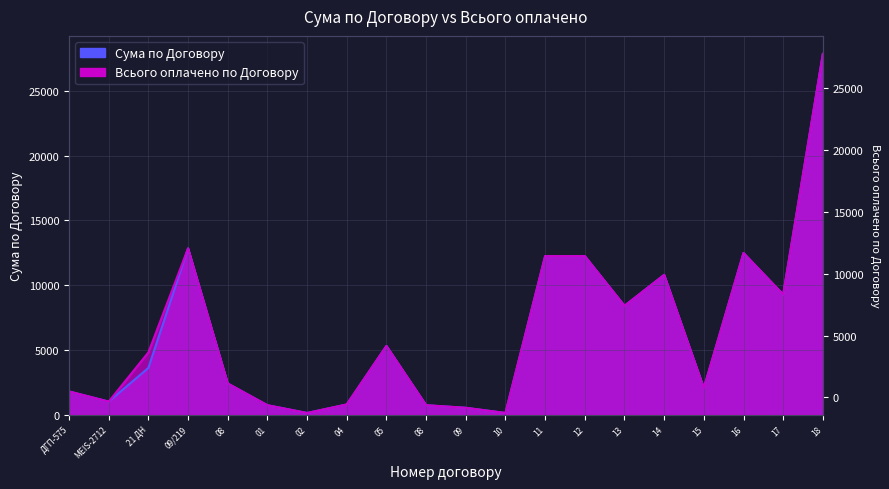

Rank the series at 12 from lowest to highest value.

Сума по Договору, Всього оплачено по Договору